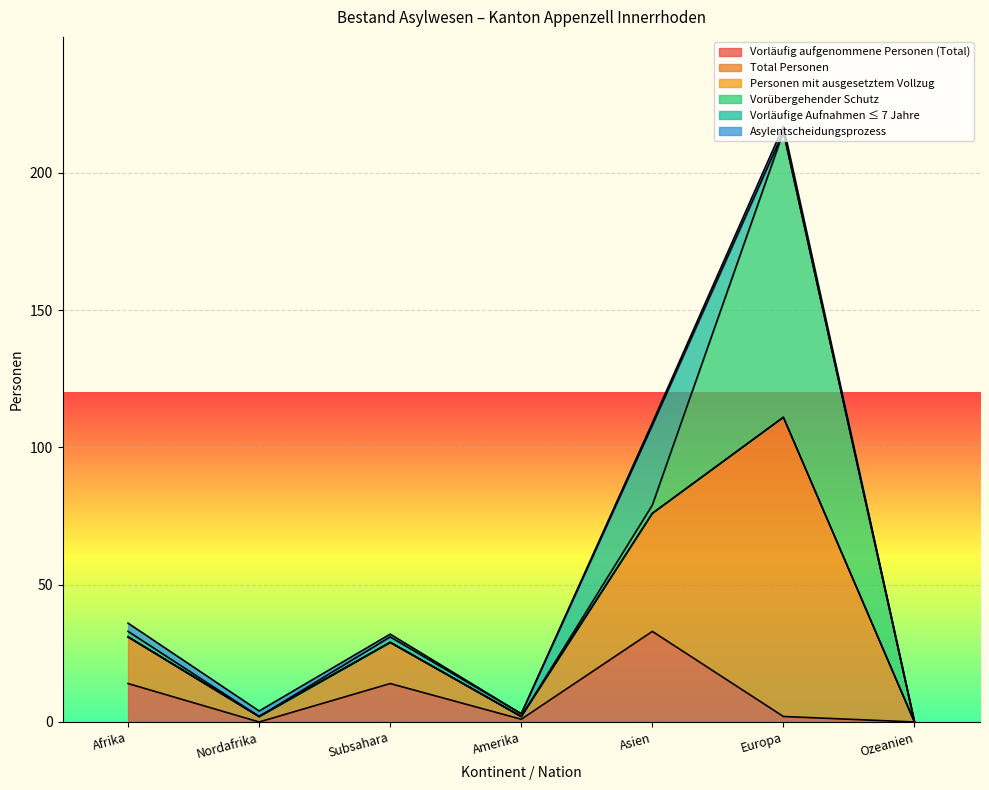

Reading right to left, what are all the values shown in this chart?

Vorläufig aufgenommene Personen (Total): 0	2	33	1	14	0	14
Total Personen: 0	109	43	1	15	2	17
Personen mit ausgesetztem Vollzug: 0	0	0	0	0	0	0
Vorübergehender Schutz: 0	104	3	0	0	0	0
Vorläufige Aufnahmen ≤ 7 Jahre: 0	0	29	1	2	0	2
Asylentscheidungsprozess: 0	2	1	0	1	2	3